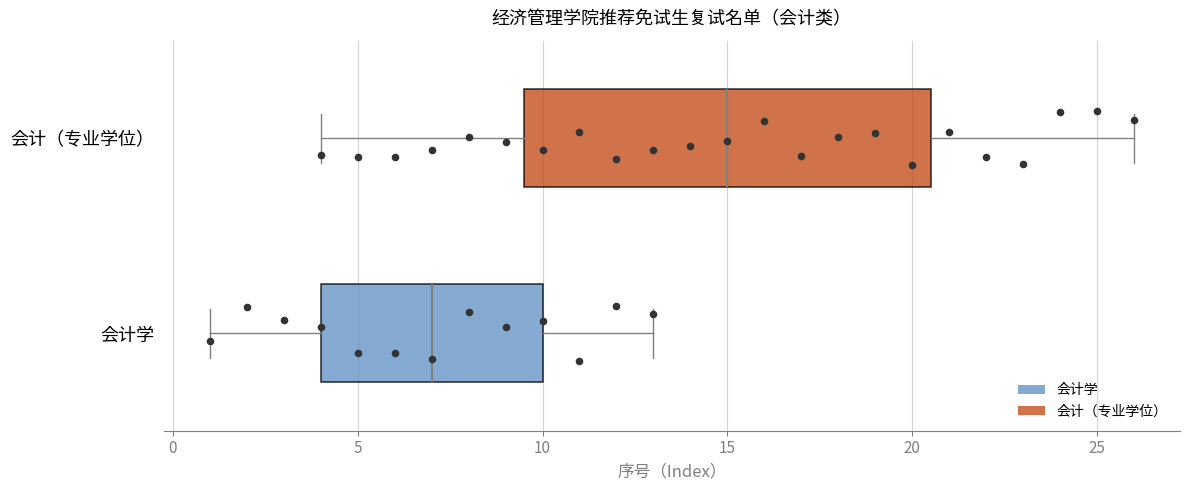

Comparing the boxes themselves (not the whiskers), which one is the widest?

会计（专业学位）